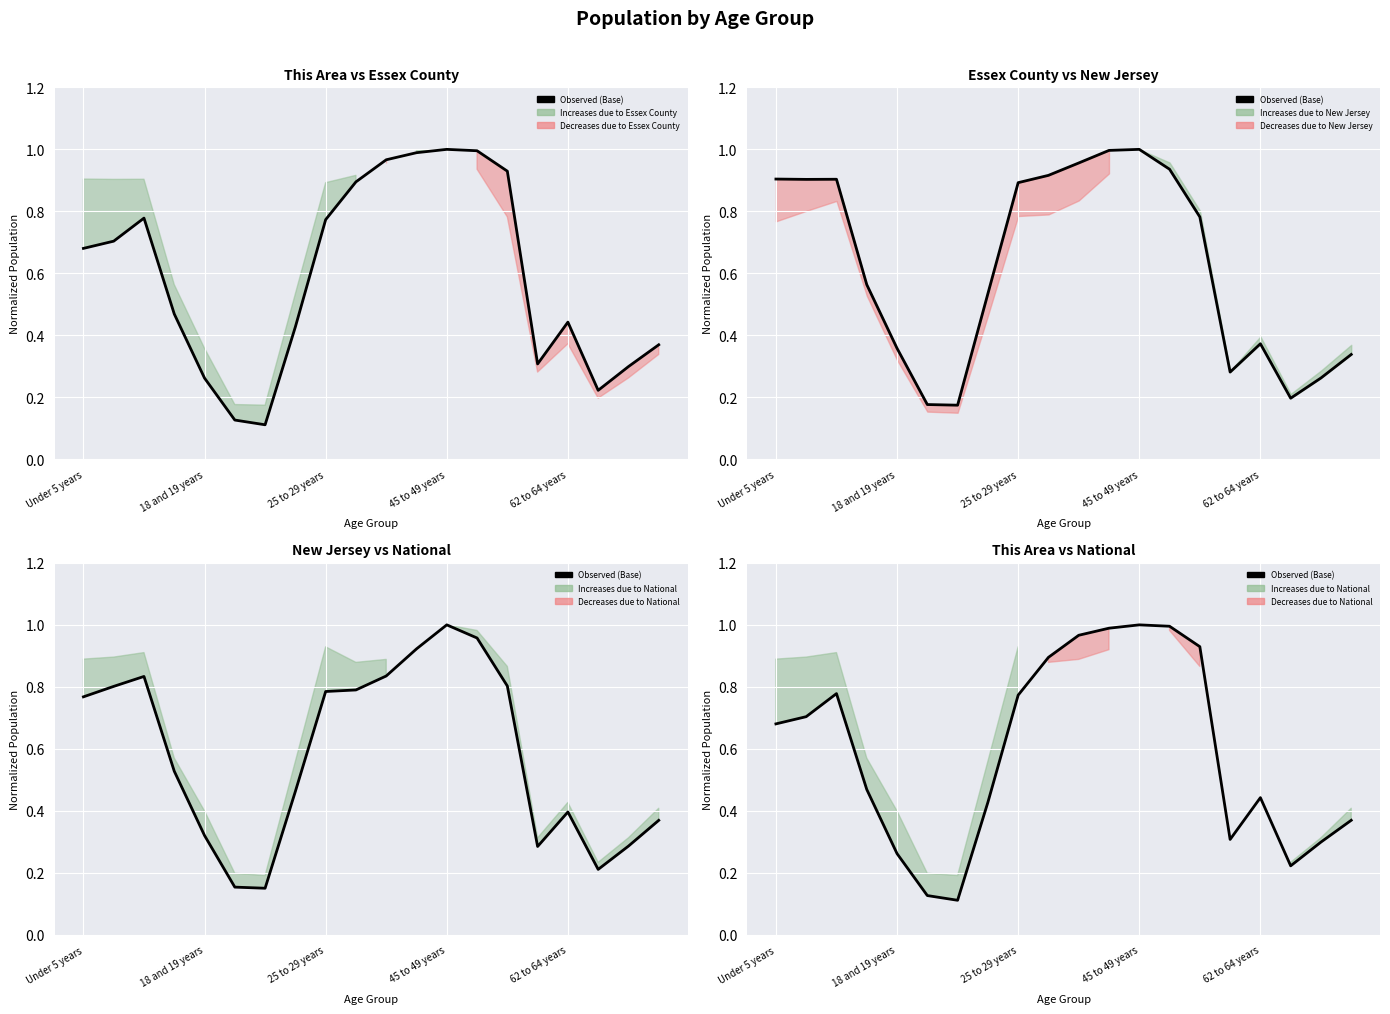

What is the difference between the second highest and second lowest values?

0.9